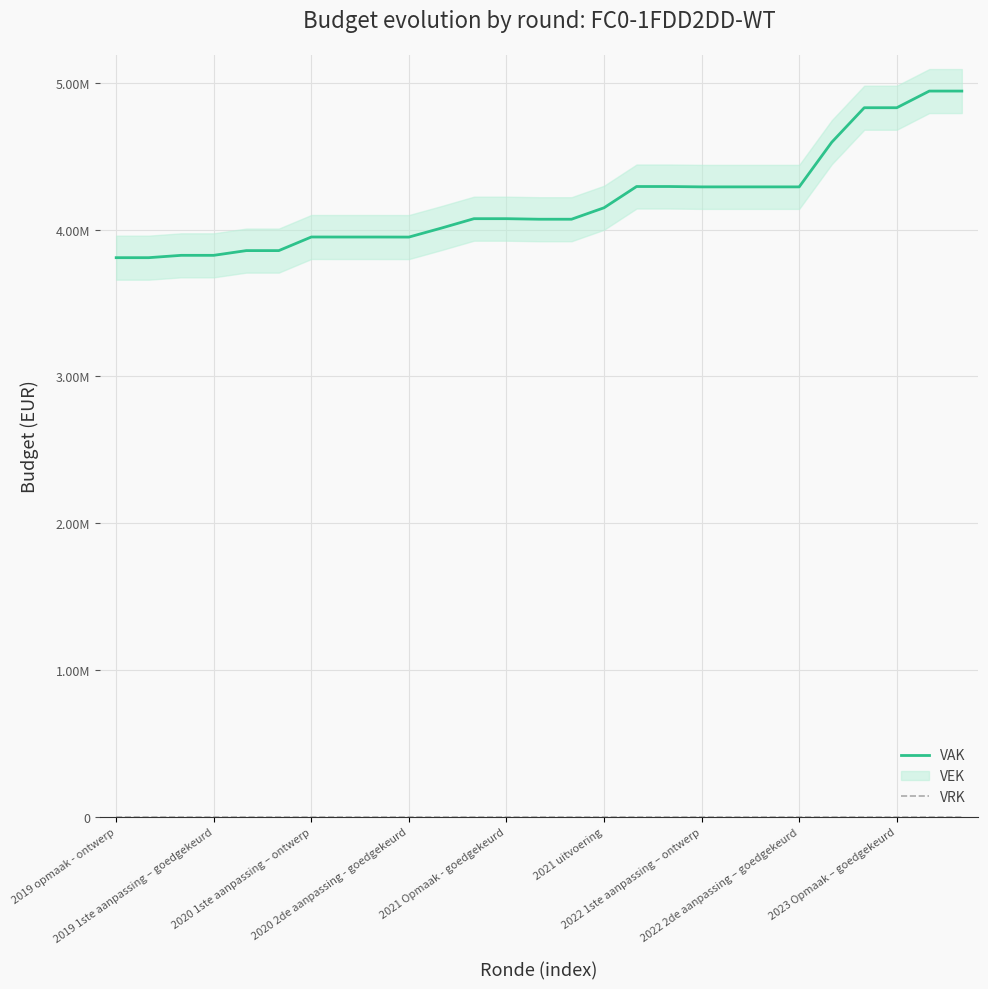

What is the maximum value for VAK?

4944684